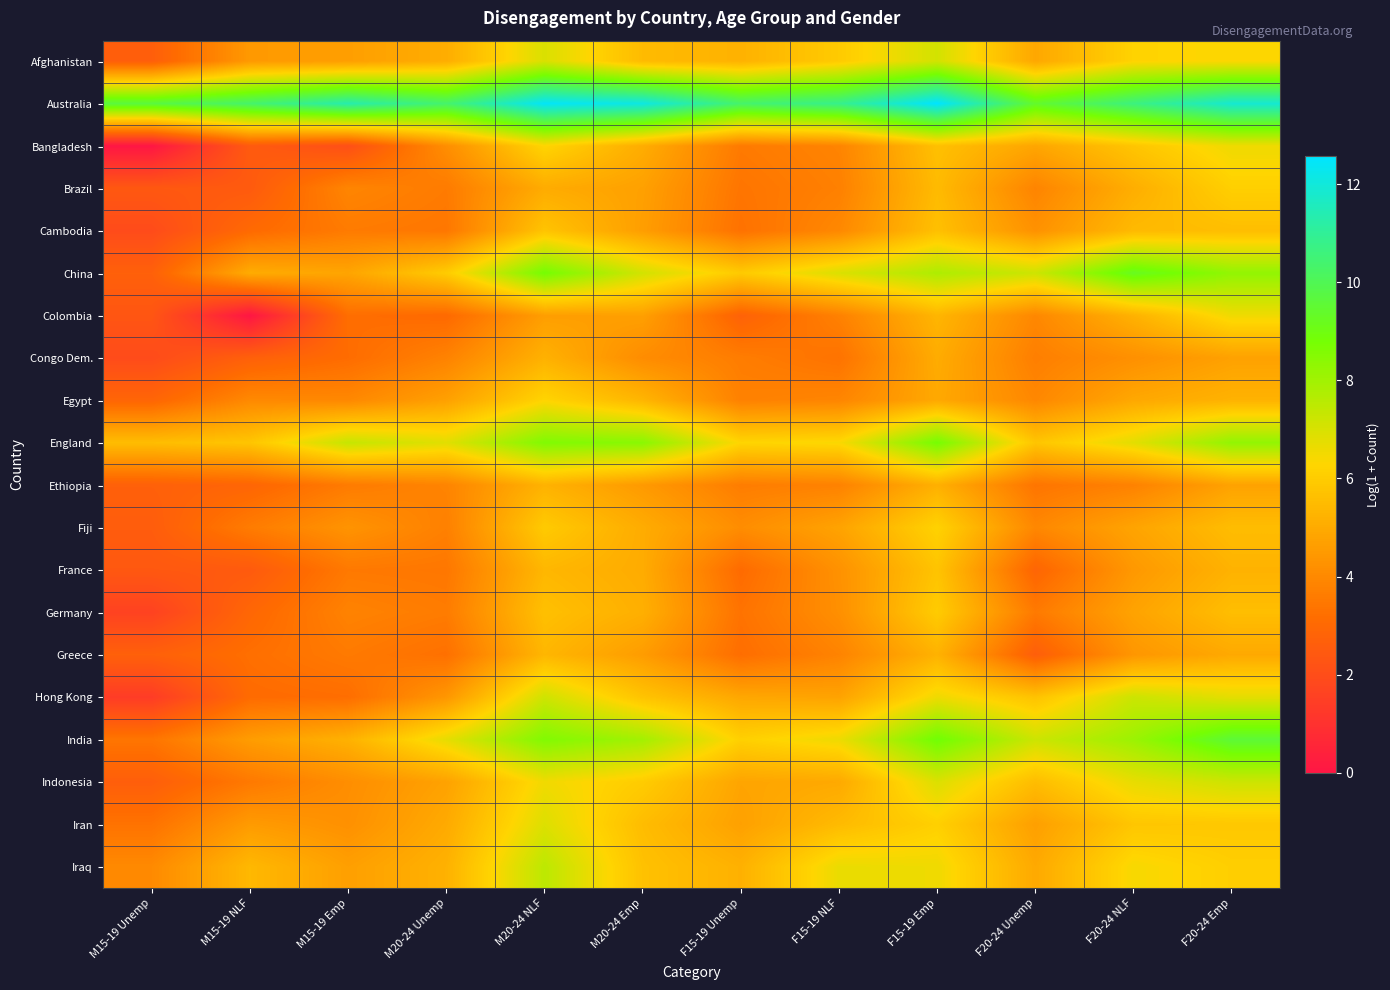

What is the difference between the highest and lowest values at M15-19 Unemp?

9.7